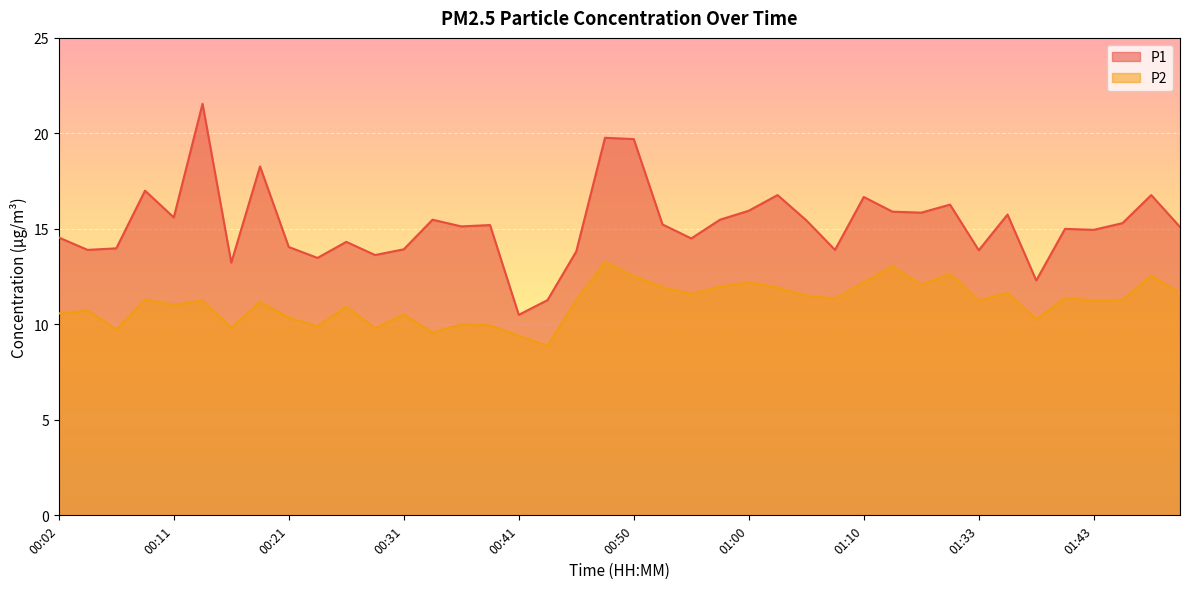

What is the difference between the maximum and minimum values in the P2 series?

4.4